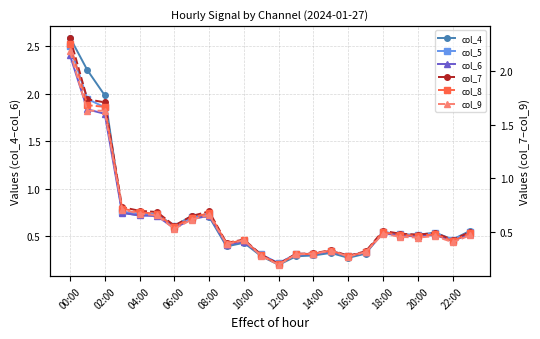

What is the spread (max minus min) of values at 20:00?

0.1